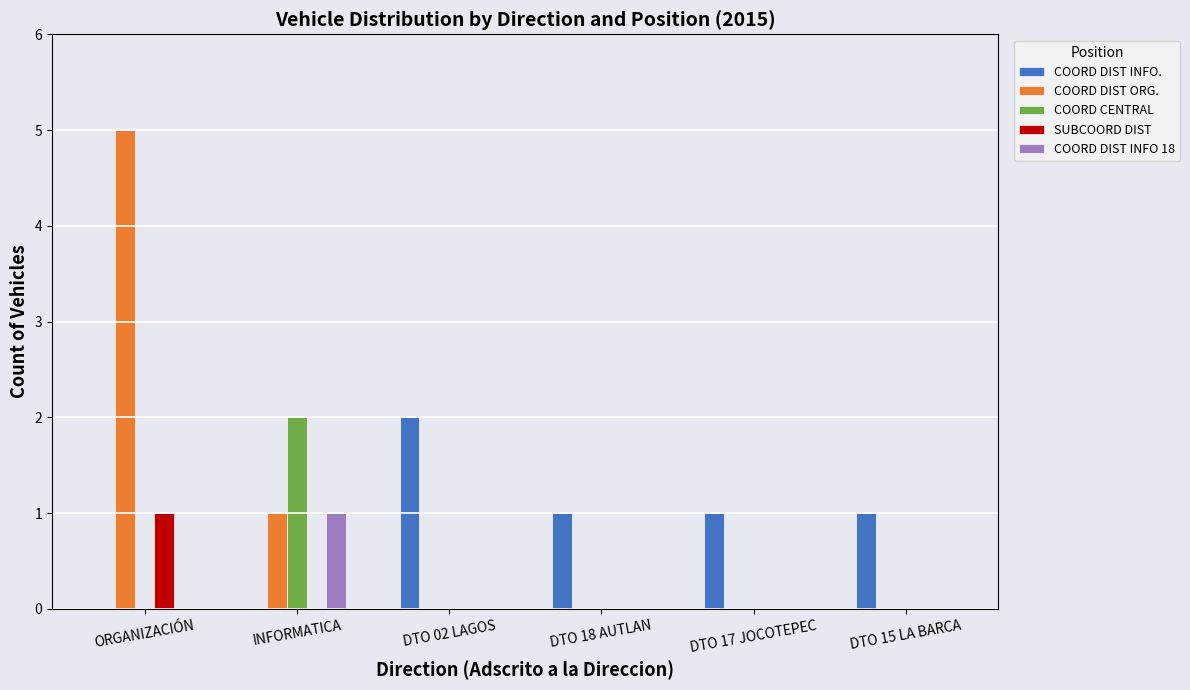

Which series has the widest spread of values?

COORD DIST ORG.